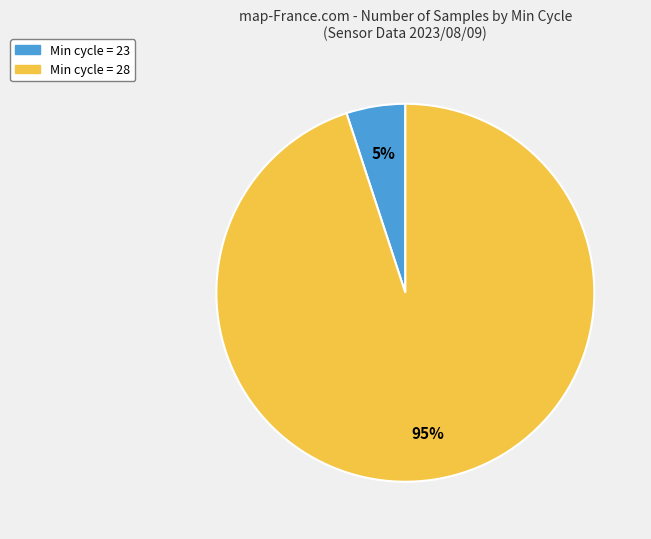

What percentage is the Min cycle = 23 slice, to the nearest percent?

5%